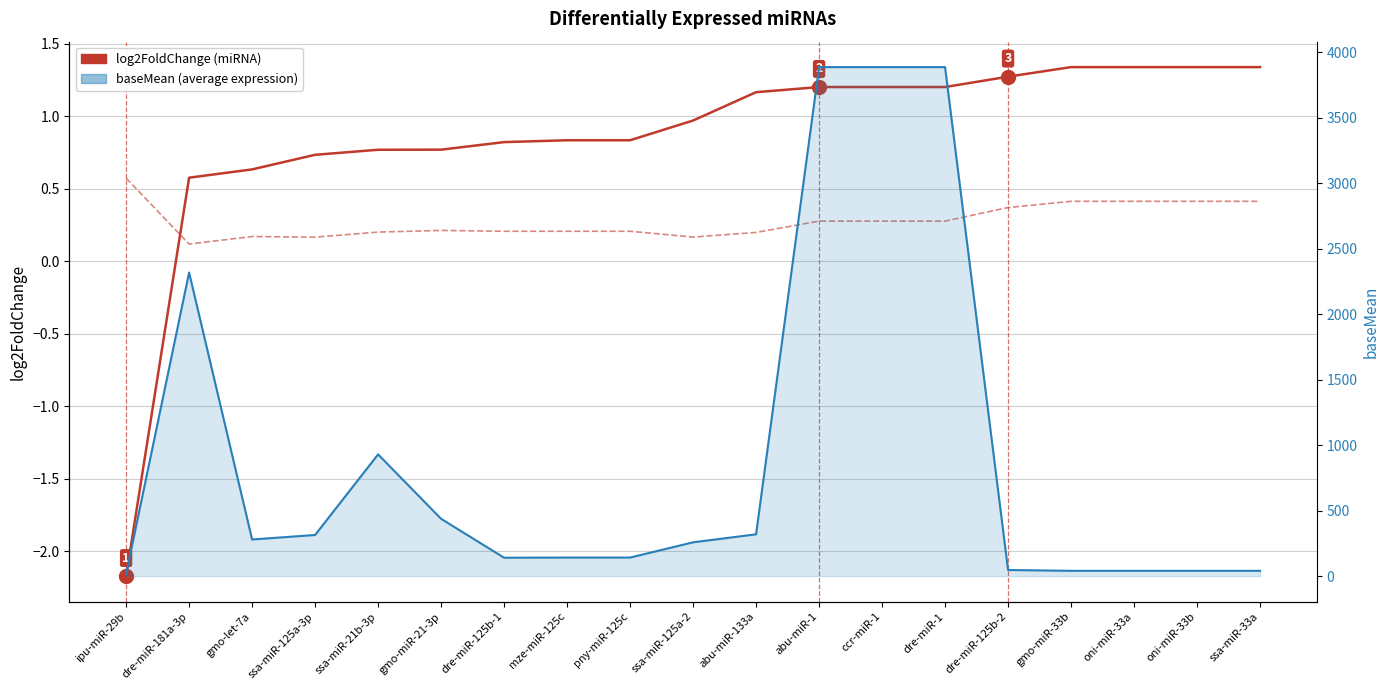

Reading left to right, transcribe all the data shown in this chart.

log2FoldChange: ipu-miR-29b=-2.2	dre-miR-181a-3p=0.6	gmo-let-7a=0.6	ssa-miR-125a-3p=0.7	ssa-miR-21b-3p=0.8	gmo-miR-21-3p=0.8	dre-miR-125b-1=0.8	mze-miR-125c=0.8	pny-miR-125c=0.8	ssa-miR-125a-2=1.0	abu-miR-133a=1.2	abu-miR-1=1.2	ccr-miR-1=1.2	dre-miR-1=1.2	dre-miR-125b-2=1.3	gmo-miR-33b=1.3	oni-miR-33a=1.3	oni-miR-33b=1.3	ssa-miR-33a=1.3
lfcSE: ipu-miR-29b=0.6	dre-miR-181a-3p=0.1	gmo-let-7a=0.2	ssa-miR-125a-3p=0.2	ssa-miR-21b-3p=0.2	gmo-miR-21-3p=0.2	dre-miR-125b-1=0.2	mze-miR-125c=0.2	pny-miR-125c=0.2	ssa-miR-125a-2=0.2	abu-miR-133a=0.2	abu-miR-1=0.3	ccr-miR-1=0.3	dre-miR-1=0.3	dre-miR-125b-2=0.4	gmo-miR-33b=0.4	oni-miR-33a=0.4	oni-miR-33b=0.4	ssa-miR-33a=0.4
baseMean: ipu-miR-29b=15.4	dre-miR-181a-3p=2317.4	gmo-let-7a=279.9	ssa-miR-125a-3p=314.2	ssa-miR-21b-3p=929.4	gmo-miR-21-3p=437.6	dre-miR-125b-1=140.8	mze-miR-125c=141.8	pny-miR-125c=141.8	ssa-miR-125a-2=258.3	abu-miR-133a=319.2	abu-miR-1=3885.2	ccr-miR-1=3885.2	dre-miR-1=3885.2	dre-miR-125b-2=47.0	gmo-miR-33b=40.6	oni-miR-33a=40.6	oni-miR-33b=40.6	ssa-miR-33a=40.6